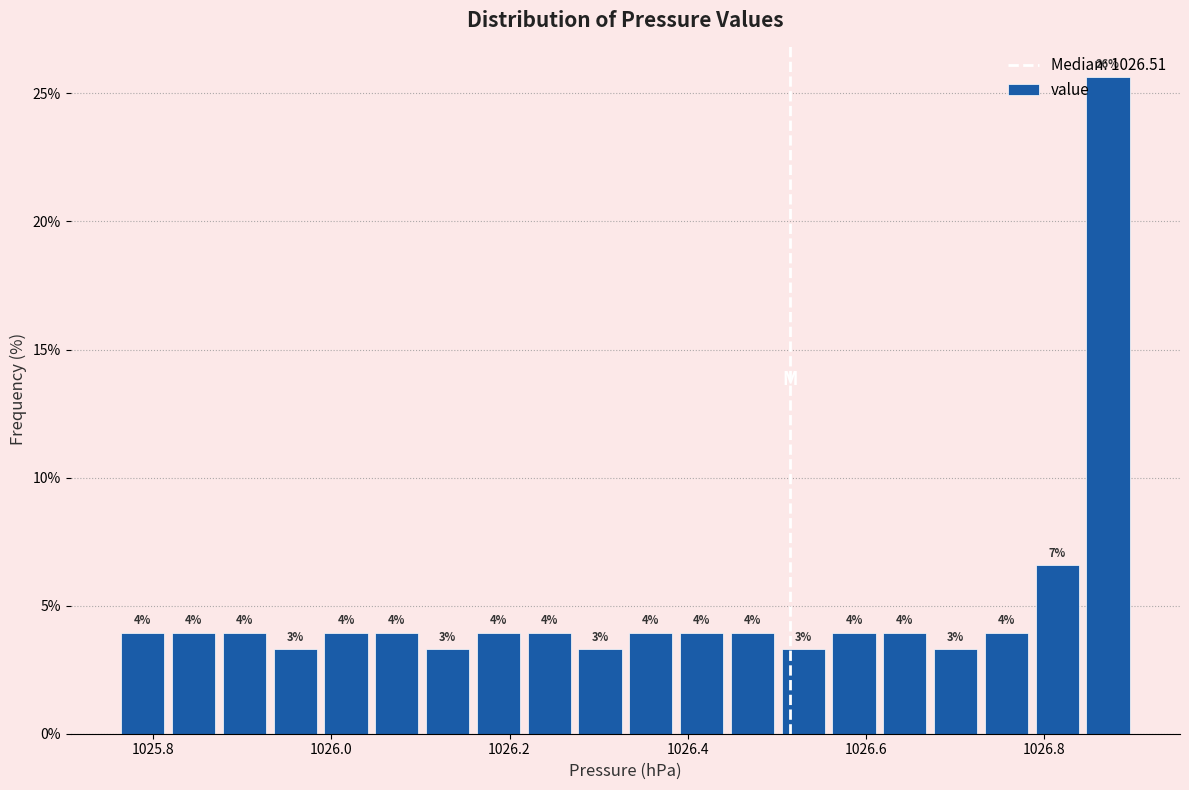

Around what value on the x-axis is the tallest bar? Give the approximate position of its centre, as read against the axis.

1026.88